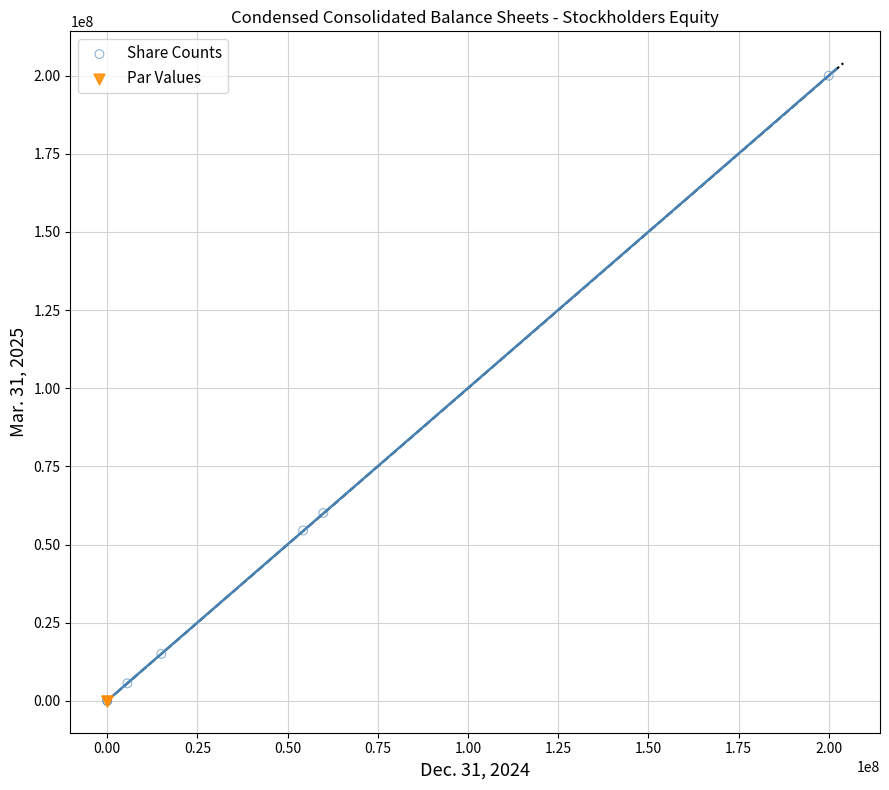

What are all the series names shown in the legend?

Share Counts, Par Values